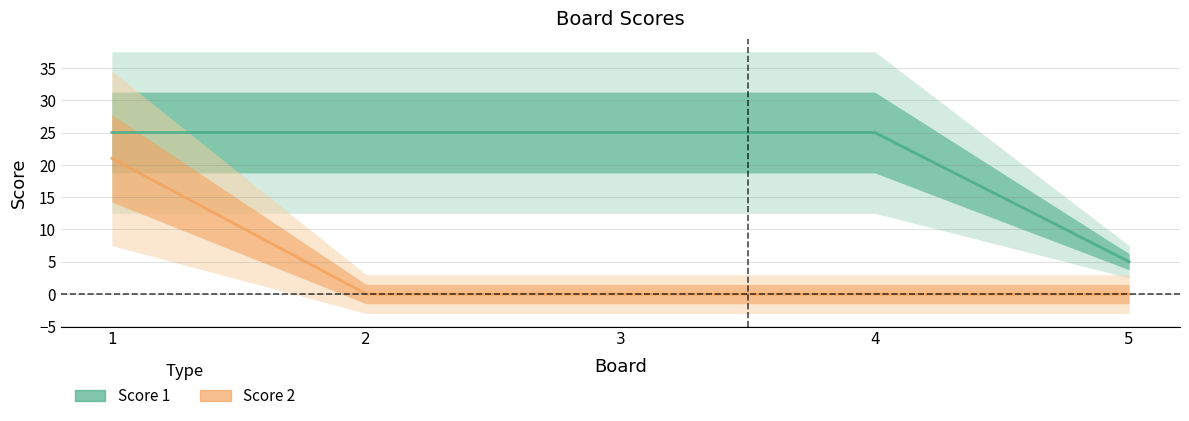

Rank the series at 4 from lowest to highest value.

Score 2, Score 1